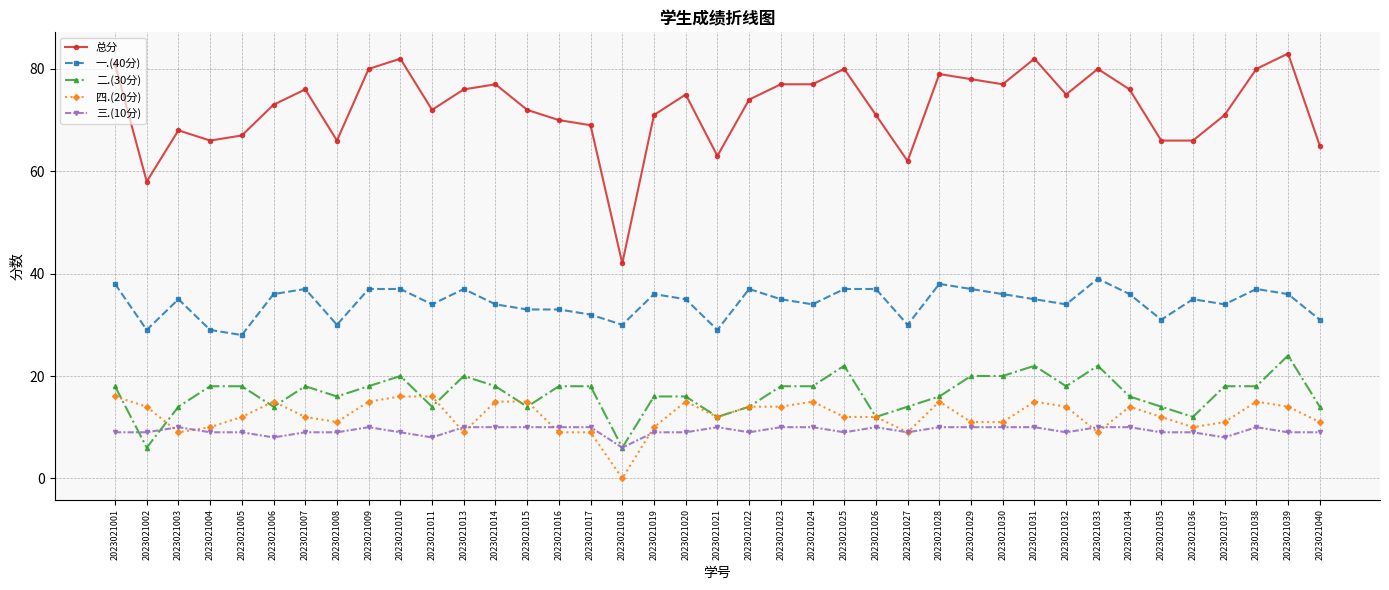

True or false: 总分 has a value of 83 at 2023021039.

True